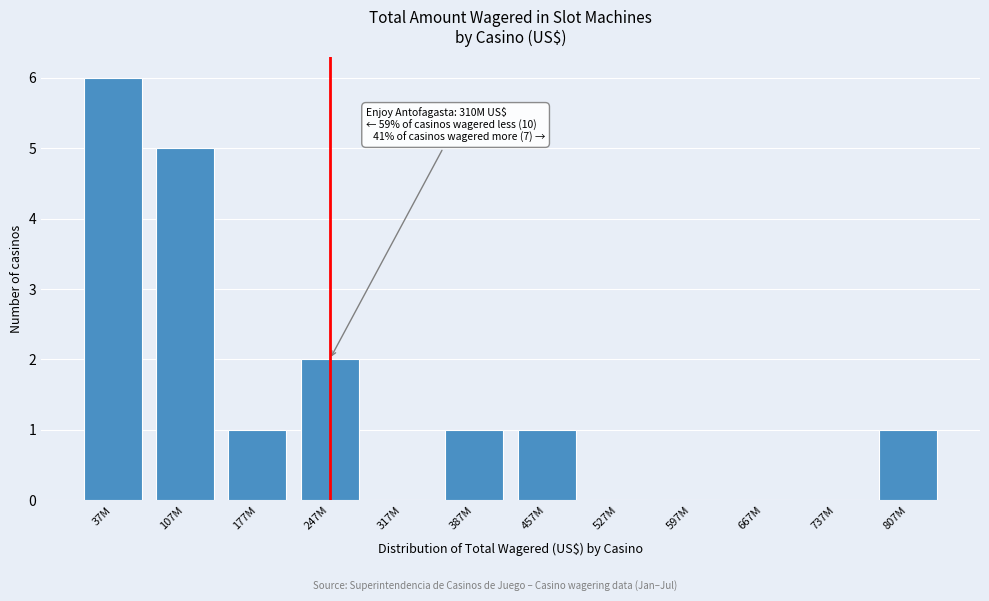

Reading left to right, transcribe all the data shown in this chart.

37M=6	107M=5	177M=1	247M=2	317M=0	387M=1	457M=1	527M=0	597M=0	667M=0	737M=0	807M=1